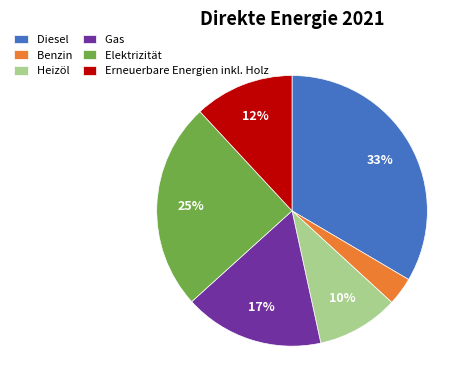

To the nearest percent, what is the combined percentage of Heizöl and Diesel?

43%